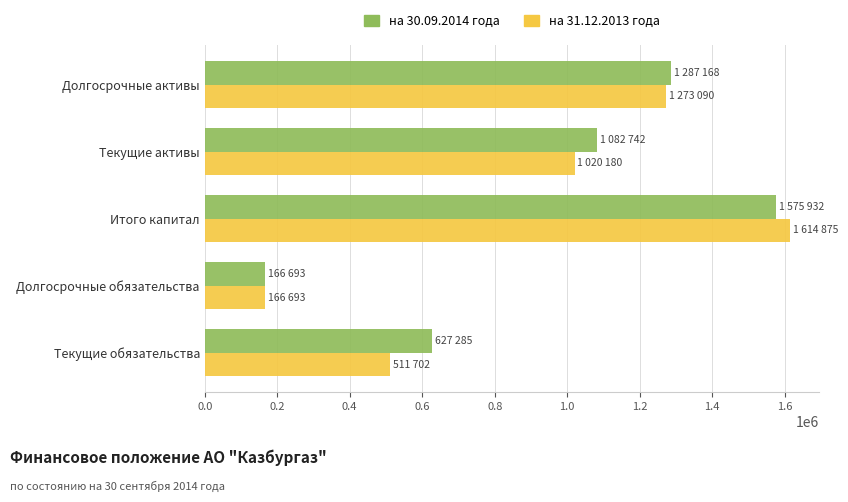

List the labels in order of на 30.09.2014 года value, largest first.

Итого капитал, Долгосрочные активы, Текущие активы, Текущие обязательства, Долгосрочные обязательства